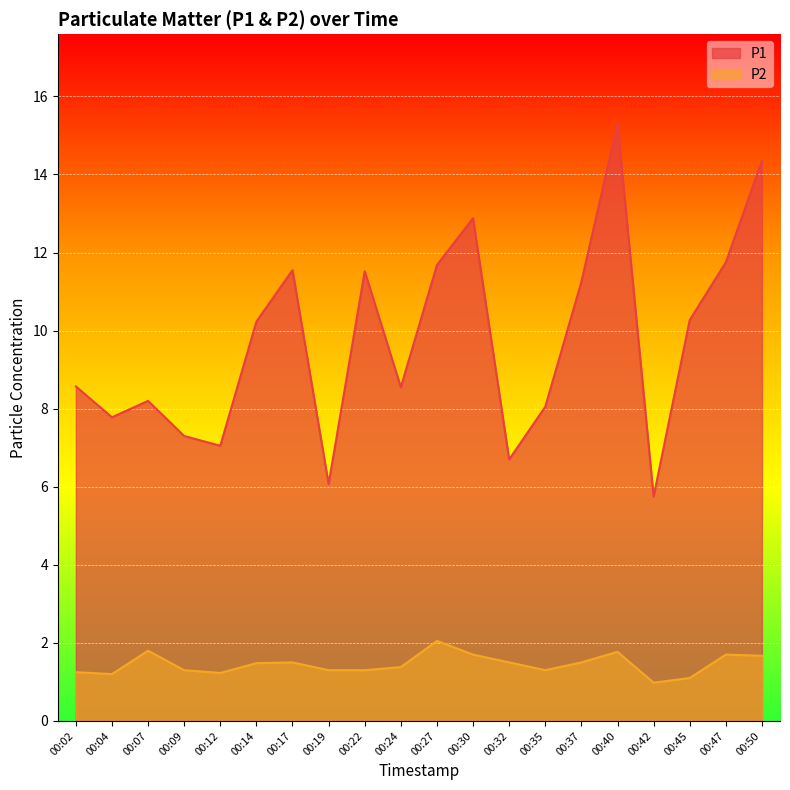

What is the difference between the P2 values at 00:40 and 00:42?

0.8